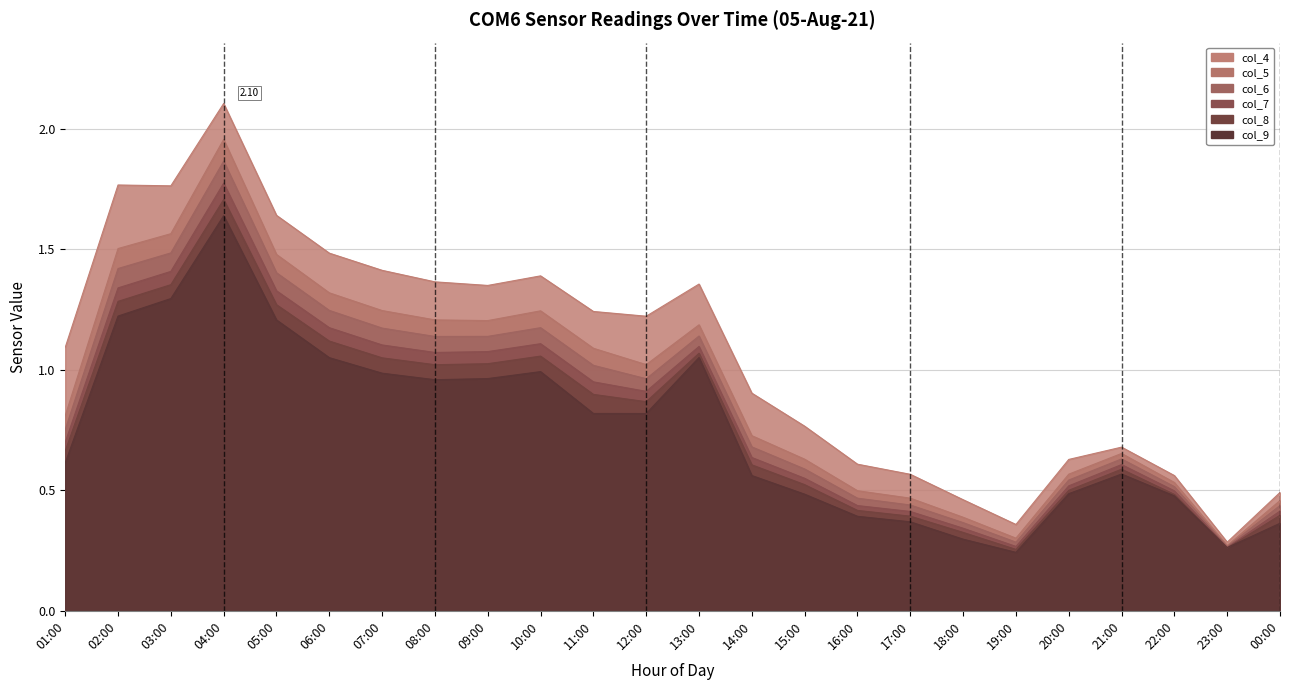

Which category has the highest value in the col_4 series?

04:00